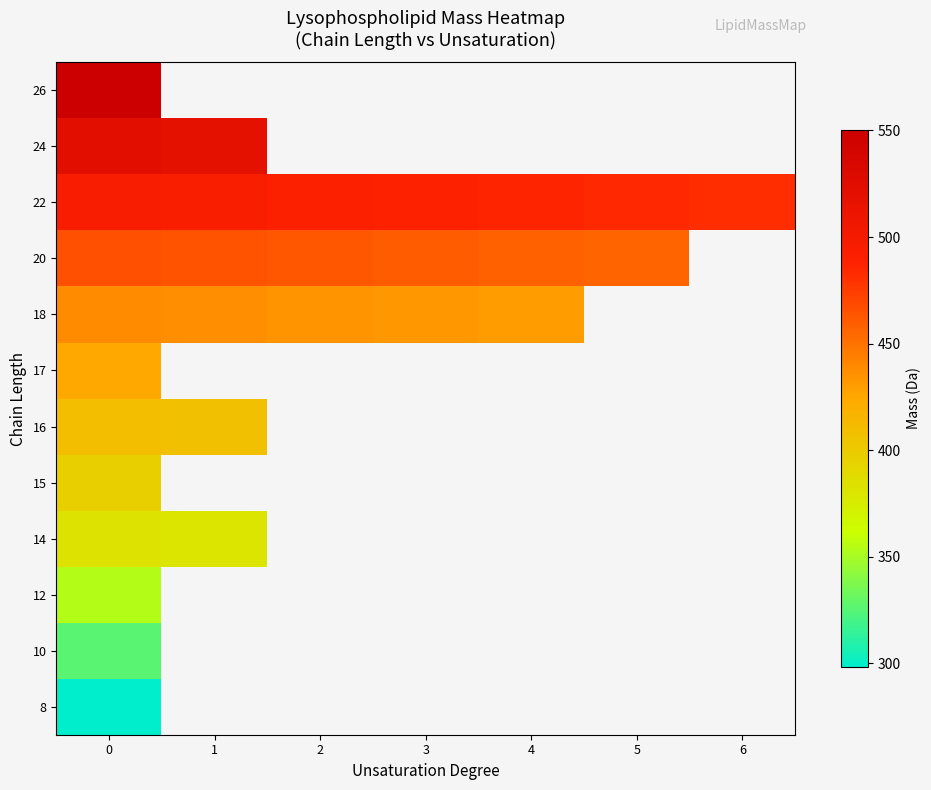

List the series in order of their peak value, highest first.

26, 24, 22, 20, 18, 17, 16, 15, 14, 12, 10, 8